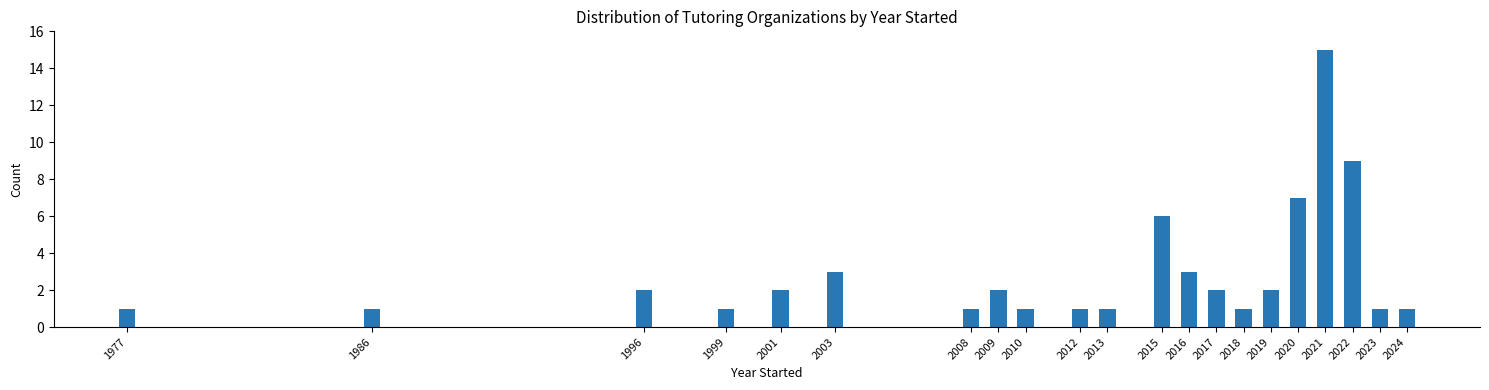

Reading left to right, list all the values displayed in this chart.

1	1	2	1	2	3	1	2	1	1	1	6	3	2	1	2	7	15	9	1	1